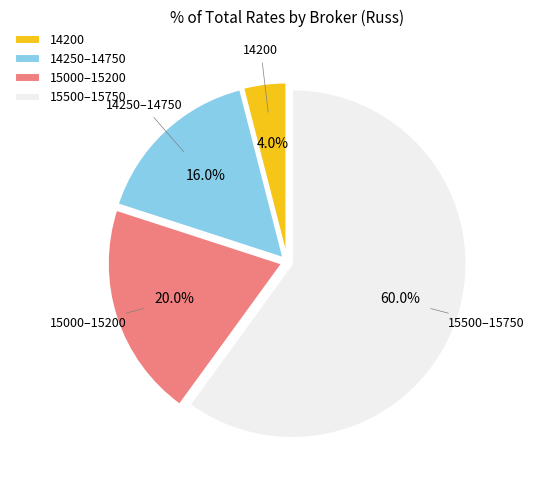

How many slices are in this pie chart?

4